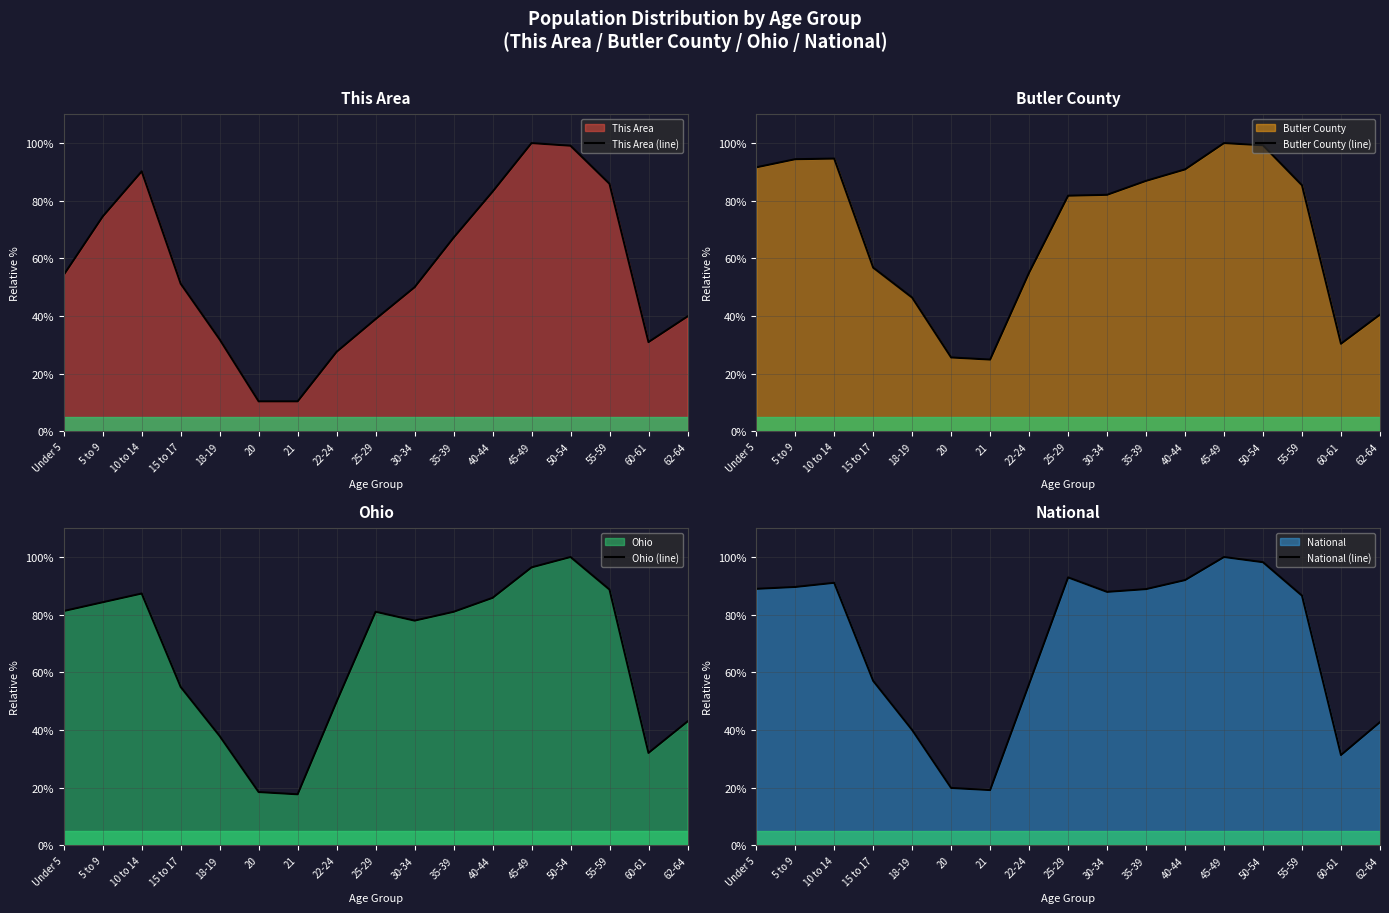

In This Area (line), how many points are lower than both neighbors (excluding endpoints)?

1